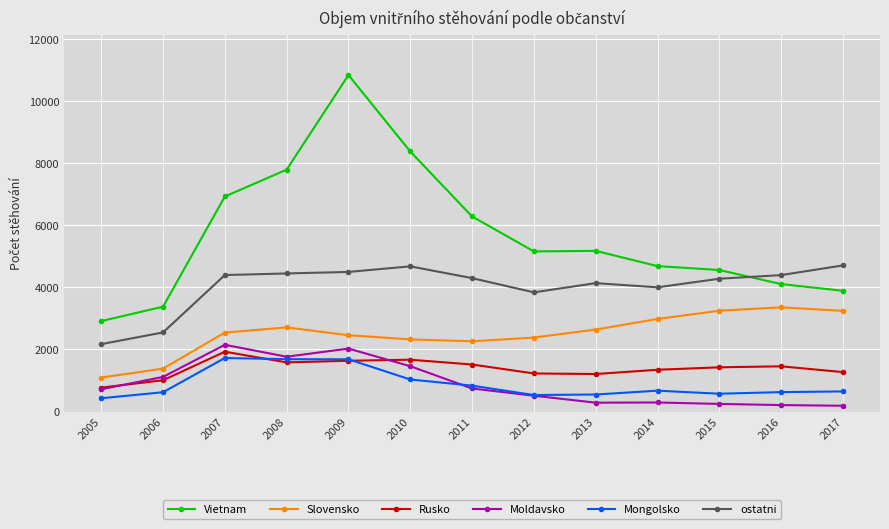

The Rusko series shows 2351 at 2015. True or false?

False